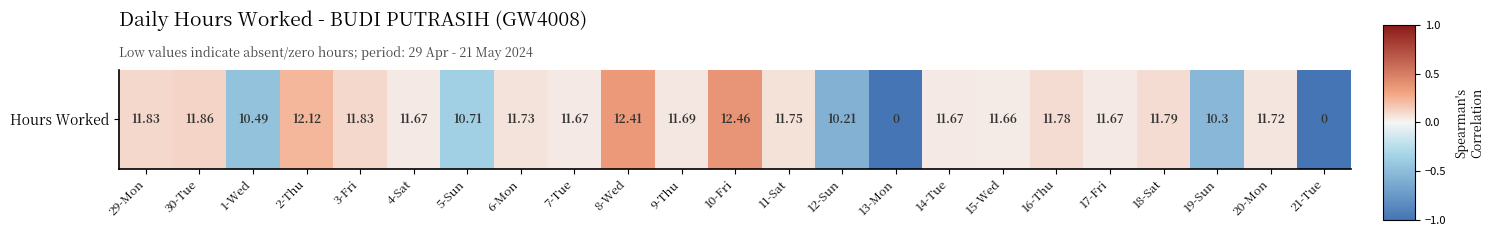

List the labels in order of value, largest first.

10-Fri, 8-Wed, 2-Thu, 30-Tue, 29-Mon, 3-Fri, 18-Sat, 16-Thu, 11-Sat, 6-Mon, 20-Mon, 9-Thu, 4-Sat, 7-Tue, 14-Tue, 17-Fri, 15-Wed, 5-Sun, 1-Wed, 19-Sun, 12-Sun, 13-Mon, 21-Tue